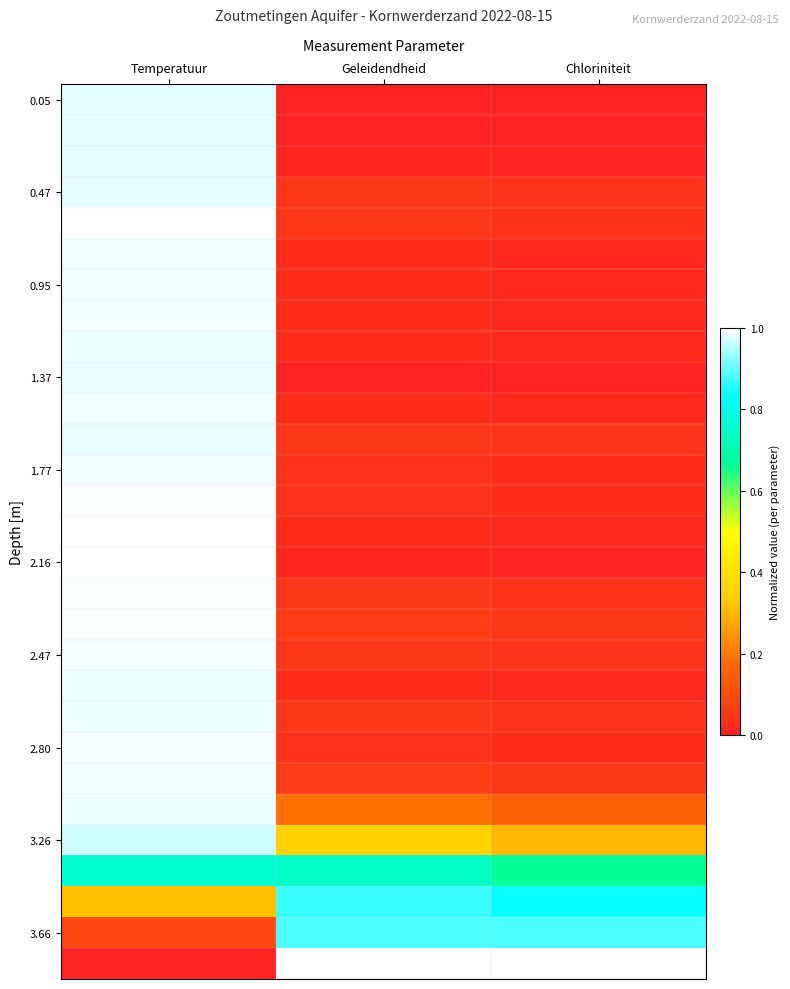

What is the total value across all series at Temperatuur?

25.9